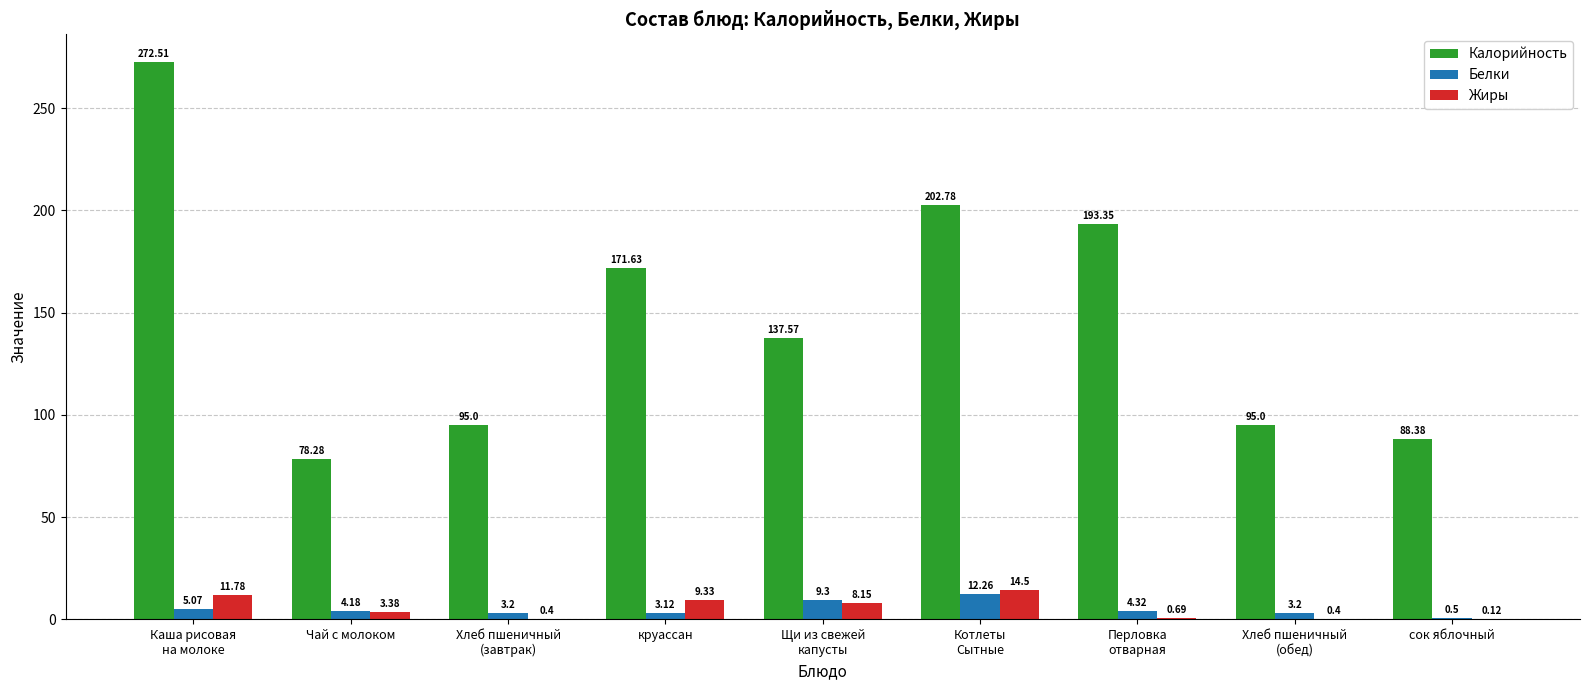

Where is Калорийность nearest to the value 175?

круассан